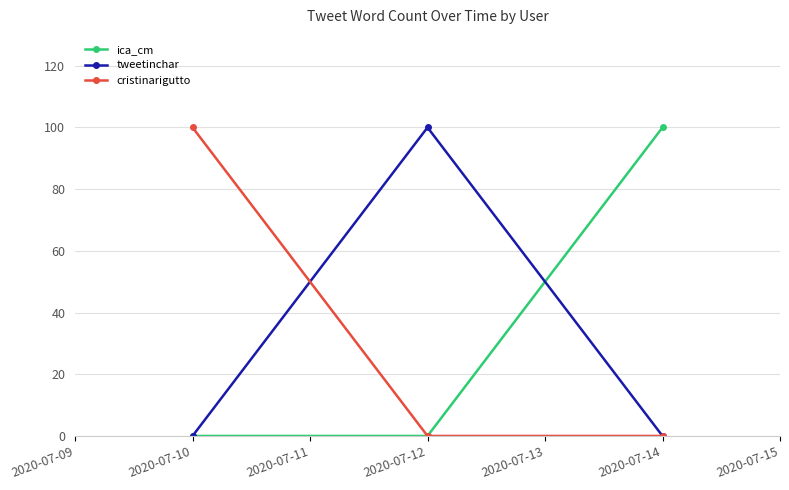

What is the spread (max minus min) of values at 2020-07-14?

100